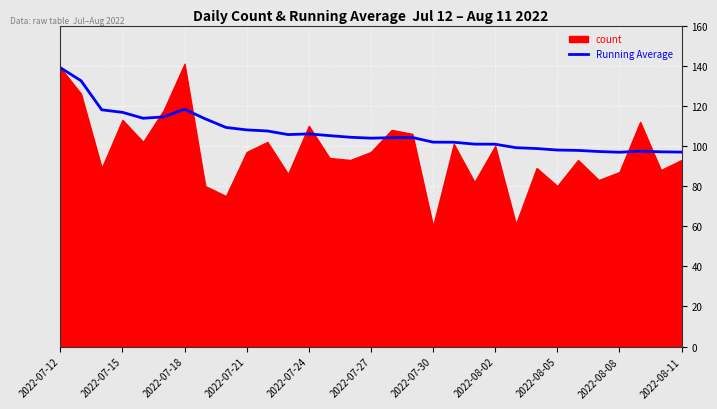

Is it true that Running Average equals 103.9 at 2022-07-27?

True